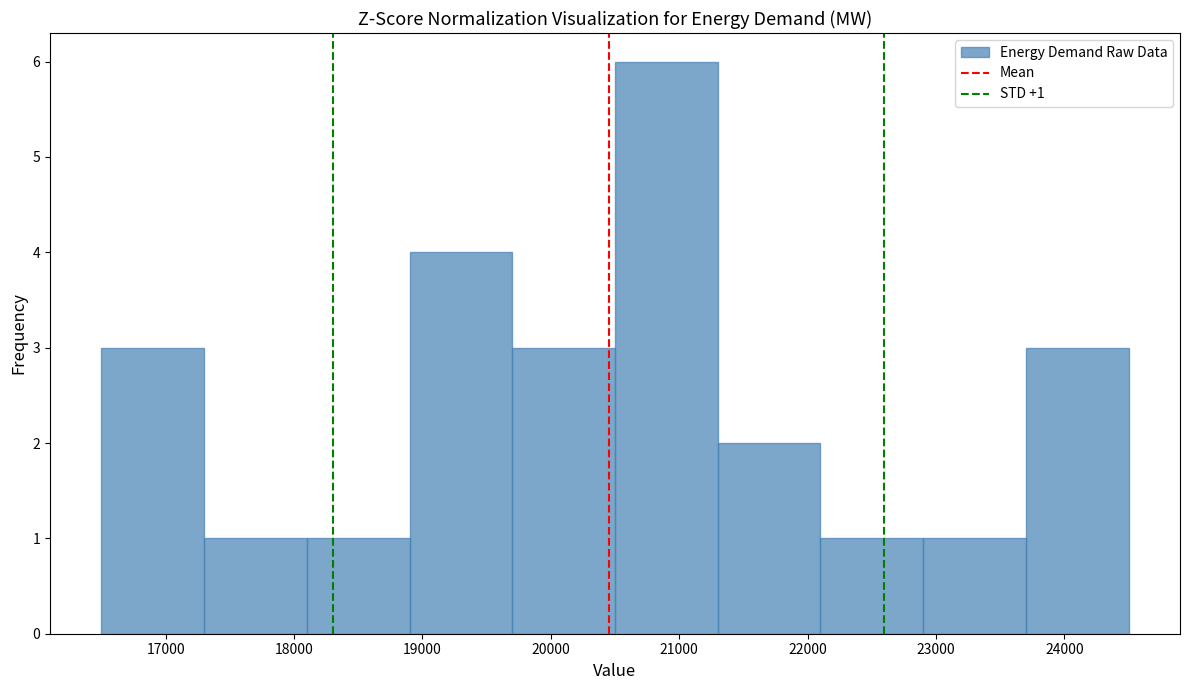

Over which range of the x-axis is the bar tallest?

20500 to 21300